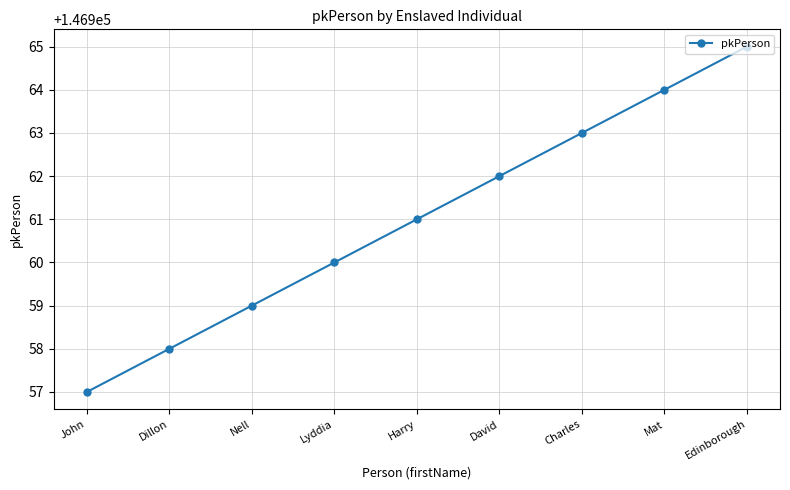

Which label corresponds to the largest value in the chart?

Edinborough